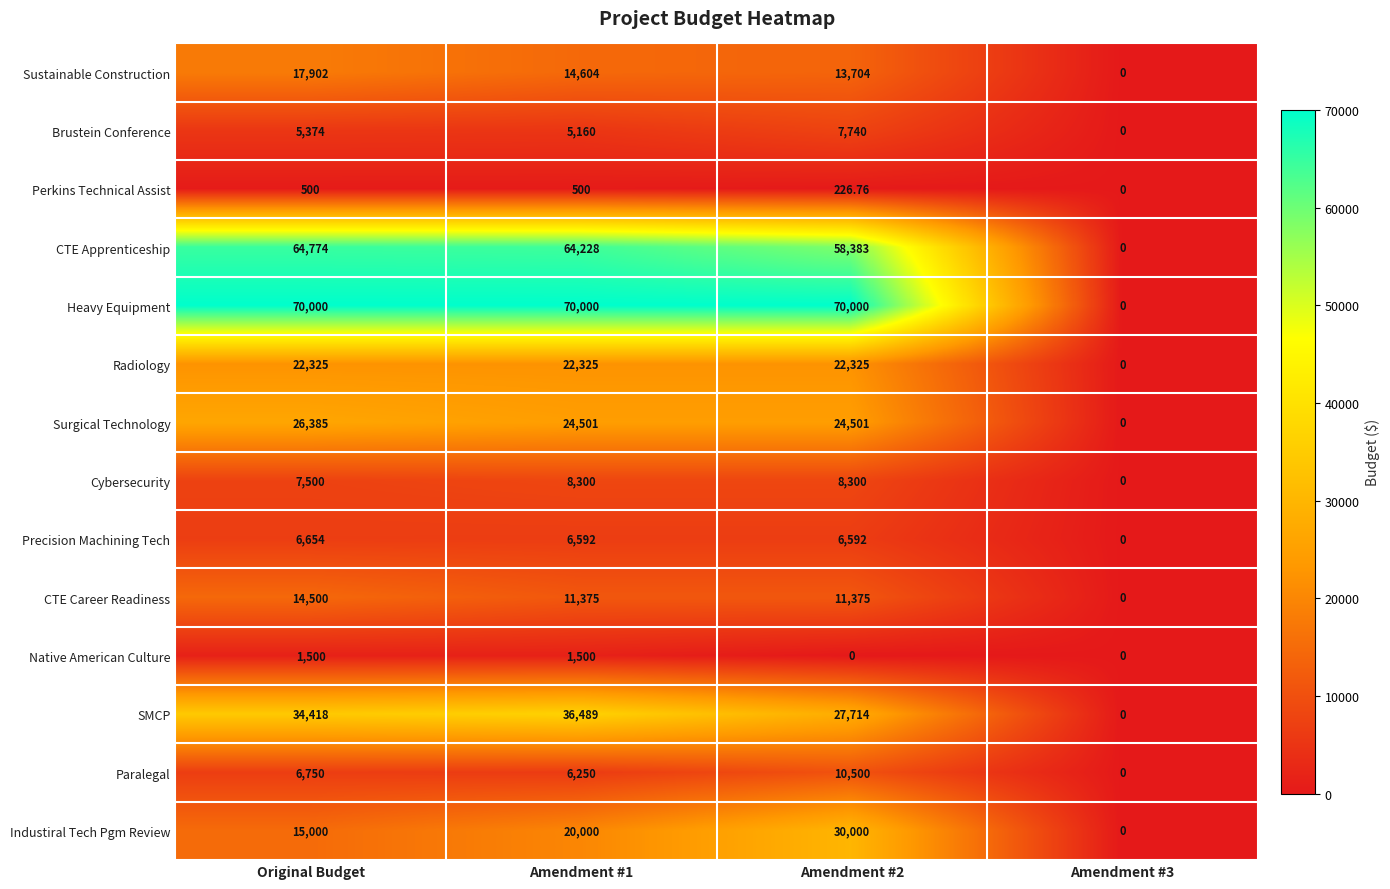

At which category is the sum across all series the highest?

Original Budget